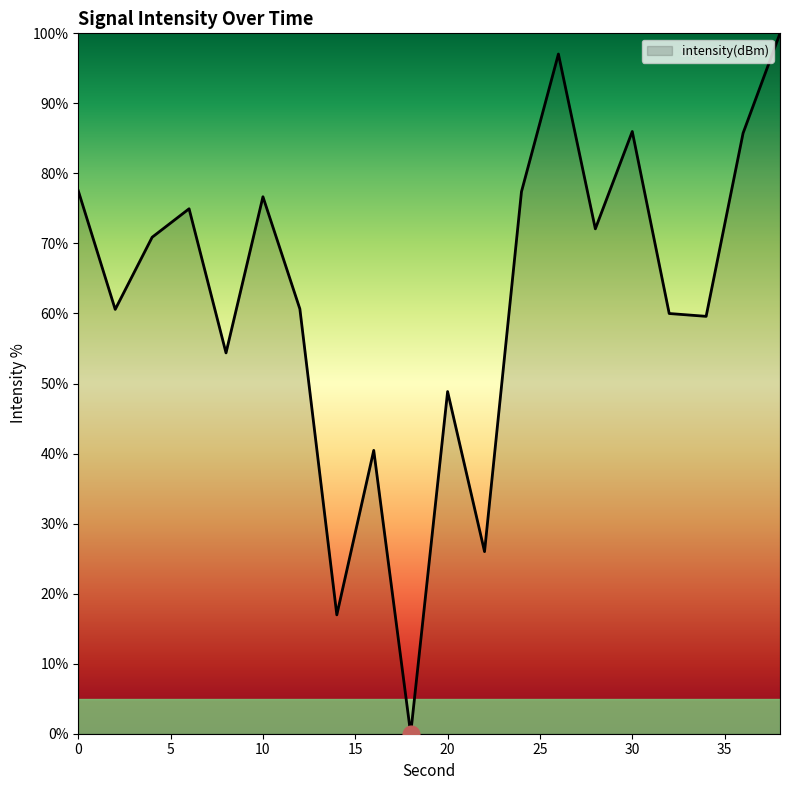

What is the maximum value shown in the chart?

100.0